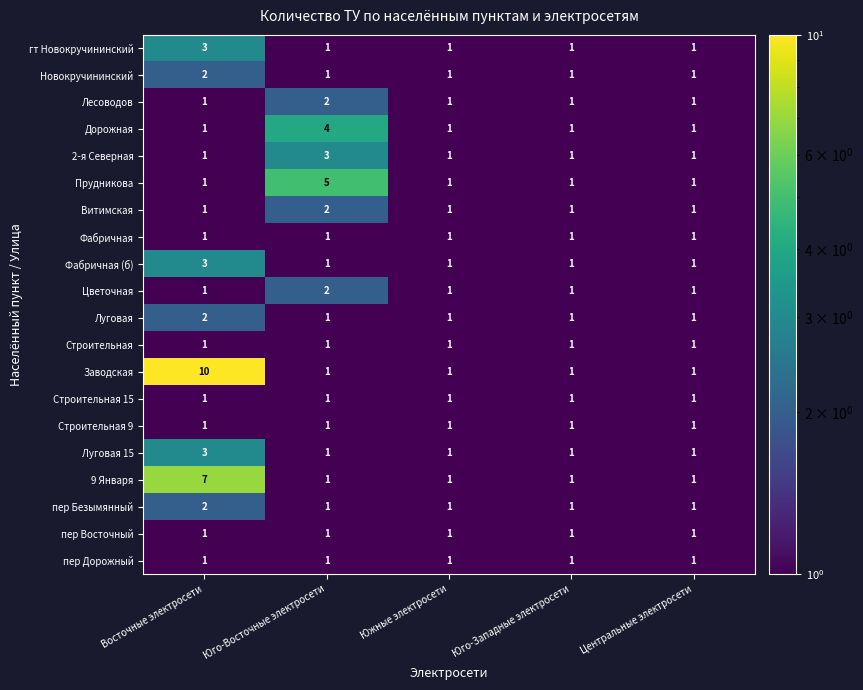

Which series has the largest total across all categories?

Заводская